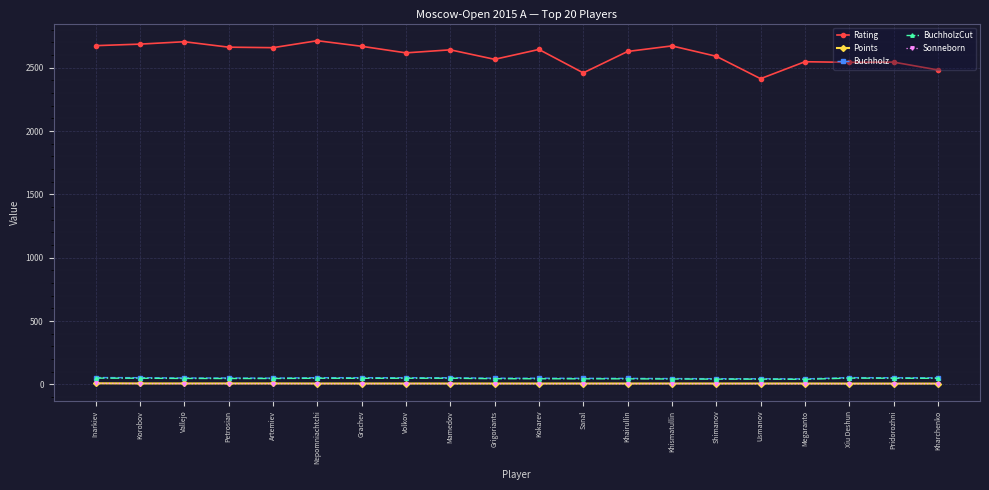

Is the value of BuchholzCut at Petrosian greater than the value of Rating at Khairullin?

No